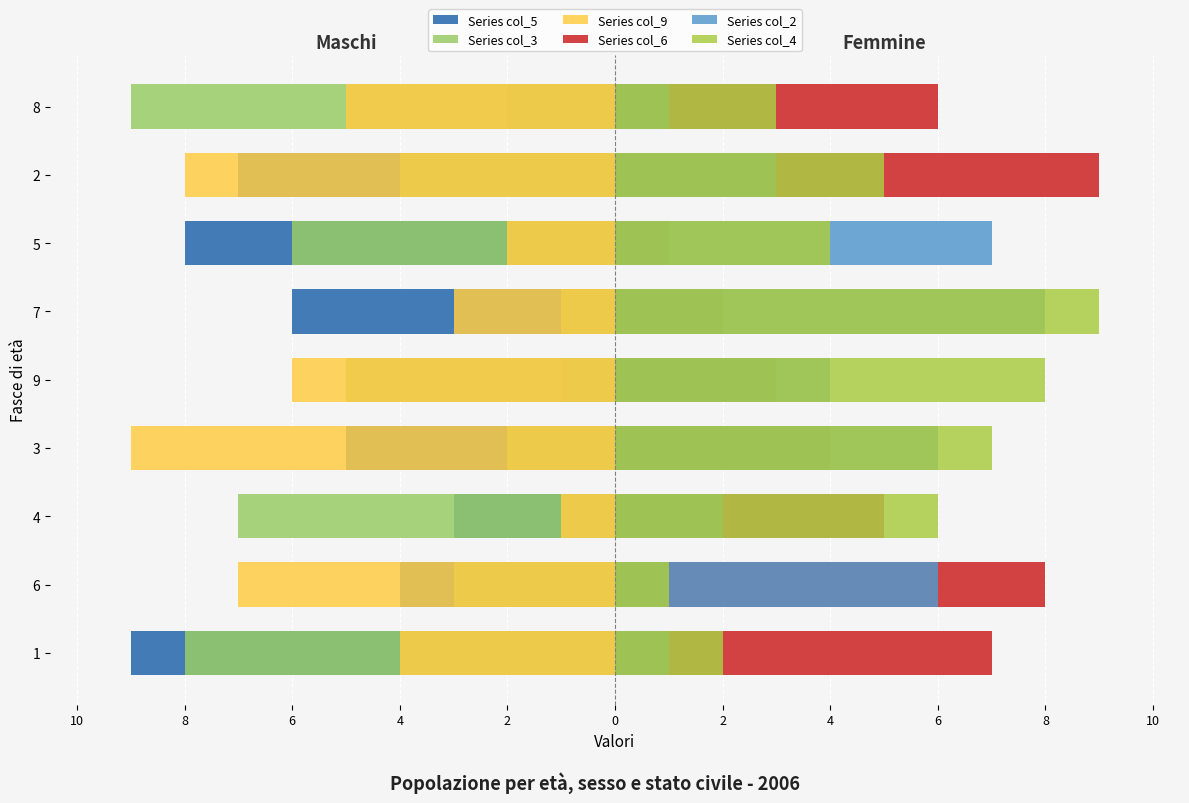

List the series in order of their peak value, highest first.

Series col_6, Series col_4, Series col_2, Series col_5, Series col_3, Series col_9